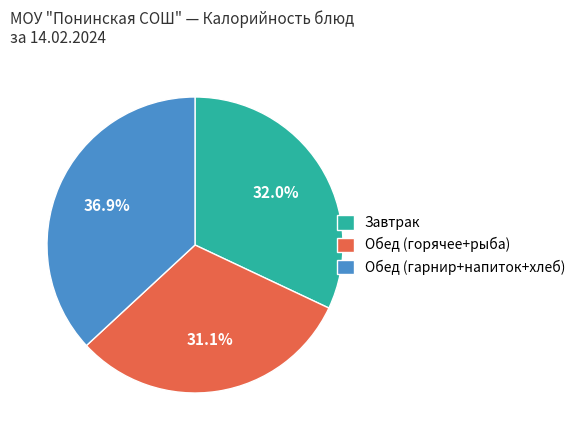

What is the largest slice in the pie chart?

Обед (гарнир+напиток+хлеб)